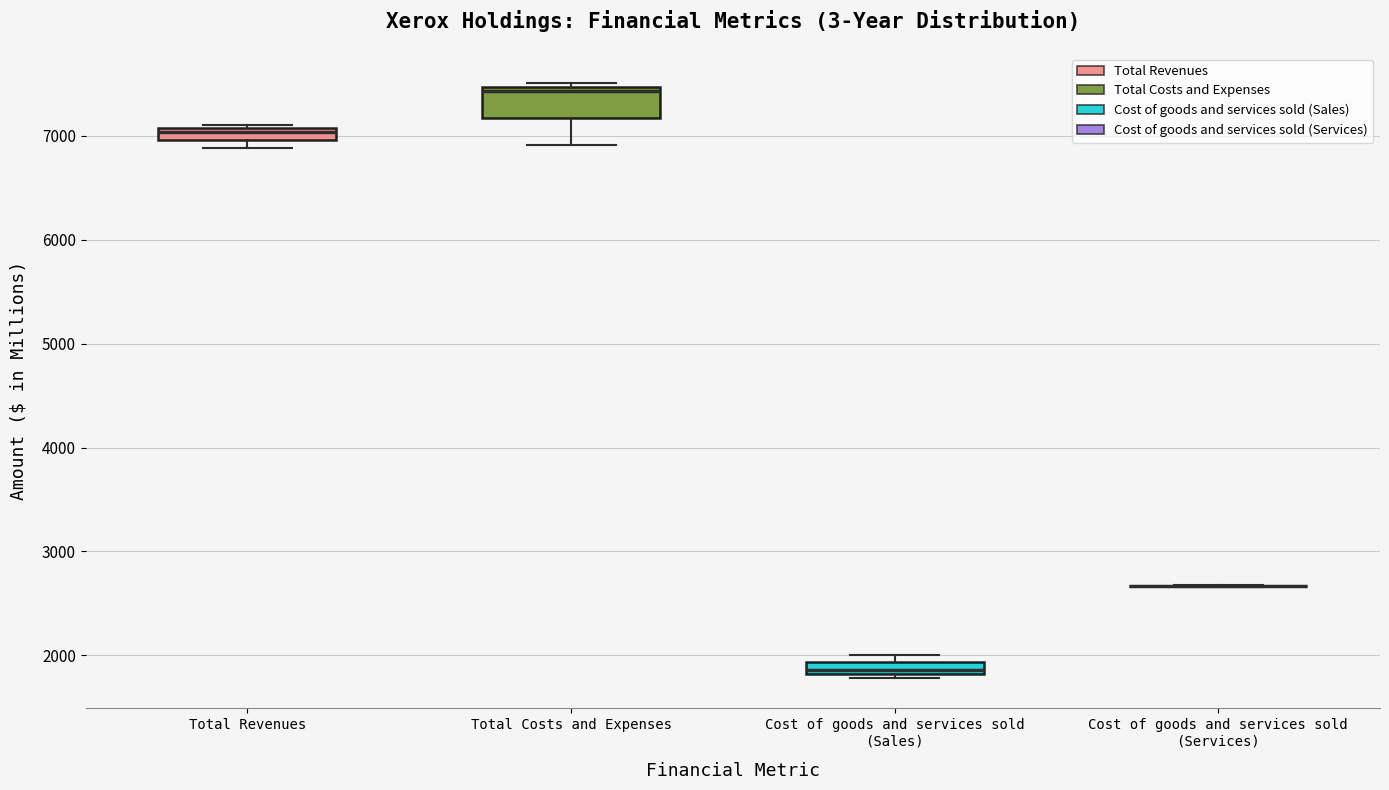

Where is the upper edge of the box for Cost of goods and services sold (Sales) on the y-axis? The values are not printed on the chart, so give them approximately, as read against the axis.

1900